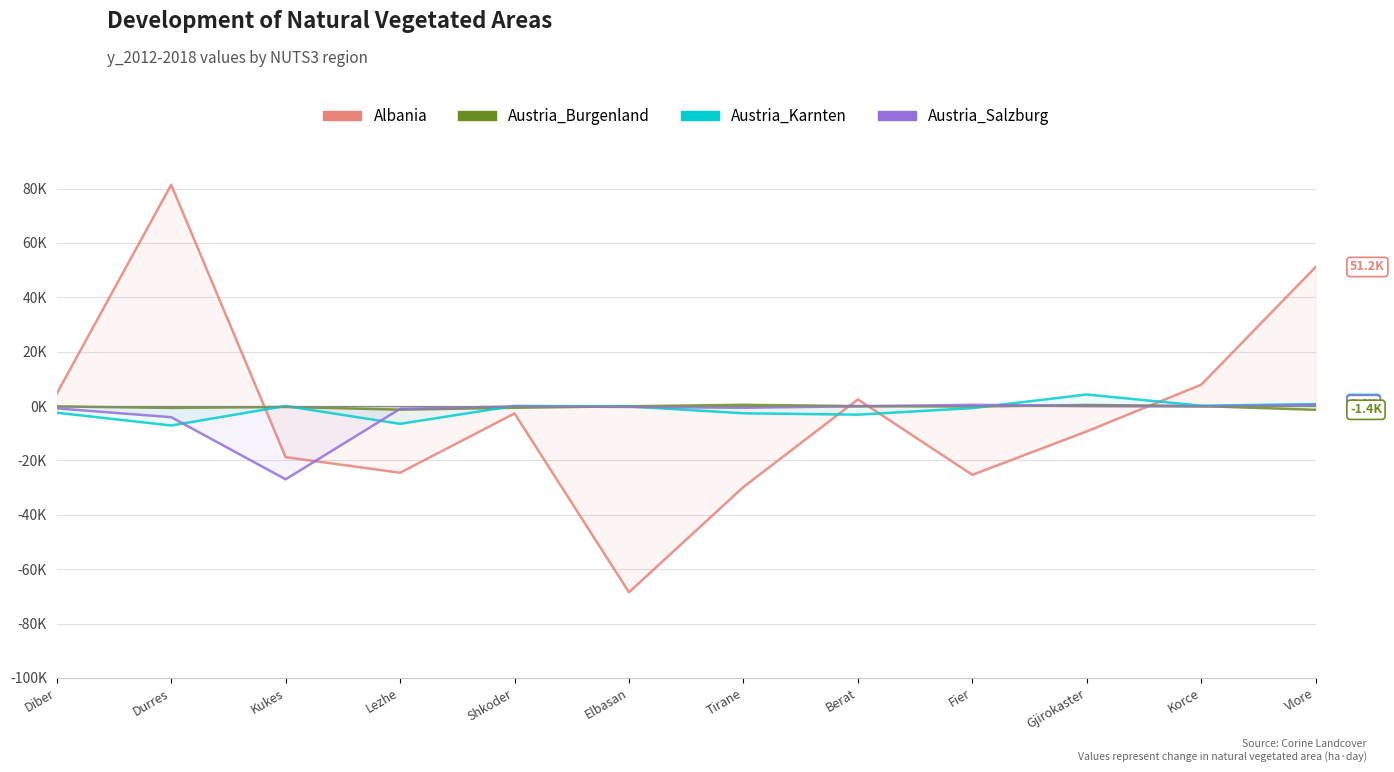

What is the difference between the highest and lowest values at Lezhe?

23514.4